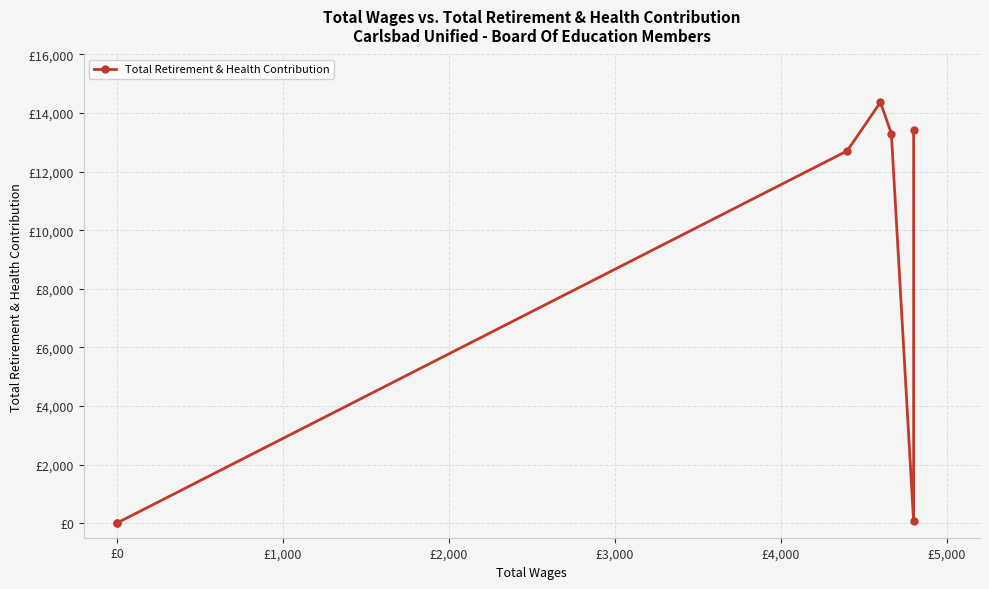

How many interior local peaks (higher than both neighbors) does the data have?

1